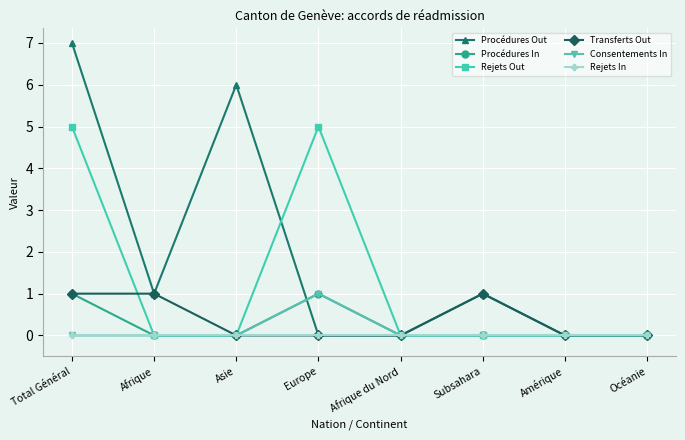

True or false: Consentements In has a value of 0 at Subsahara.

True